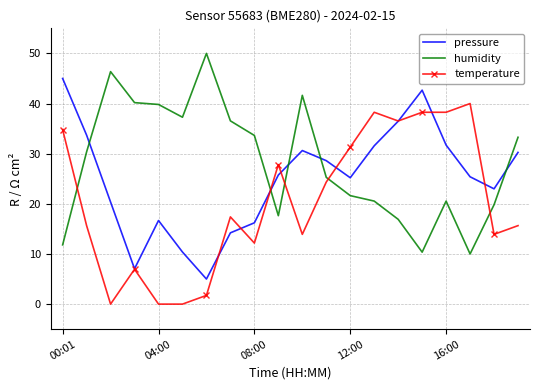

How many distinct data groups are displayed?

3